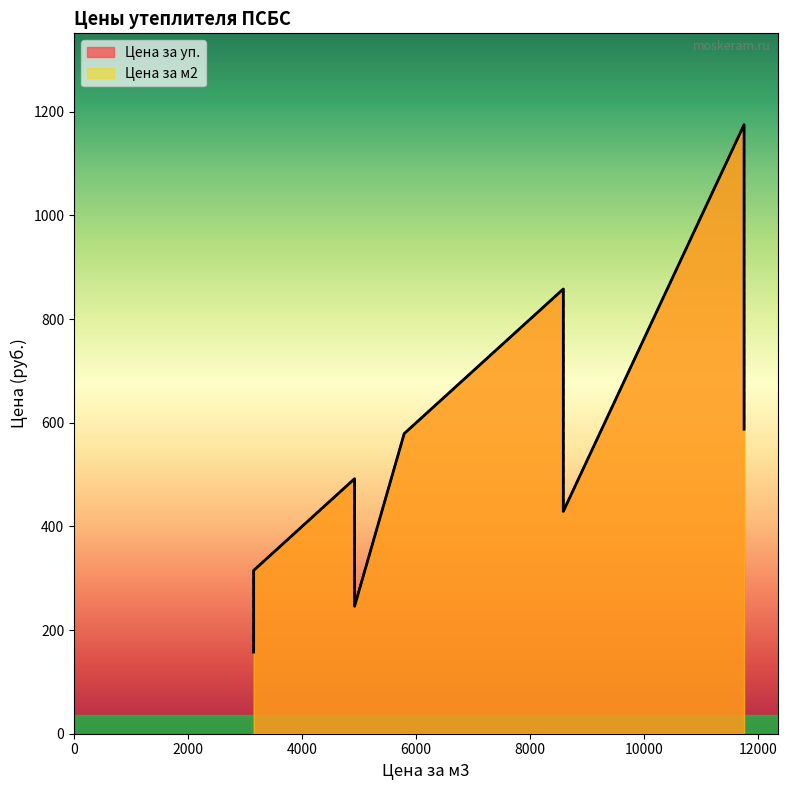

What is the average value of the Цена за м2 series?

537.7